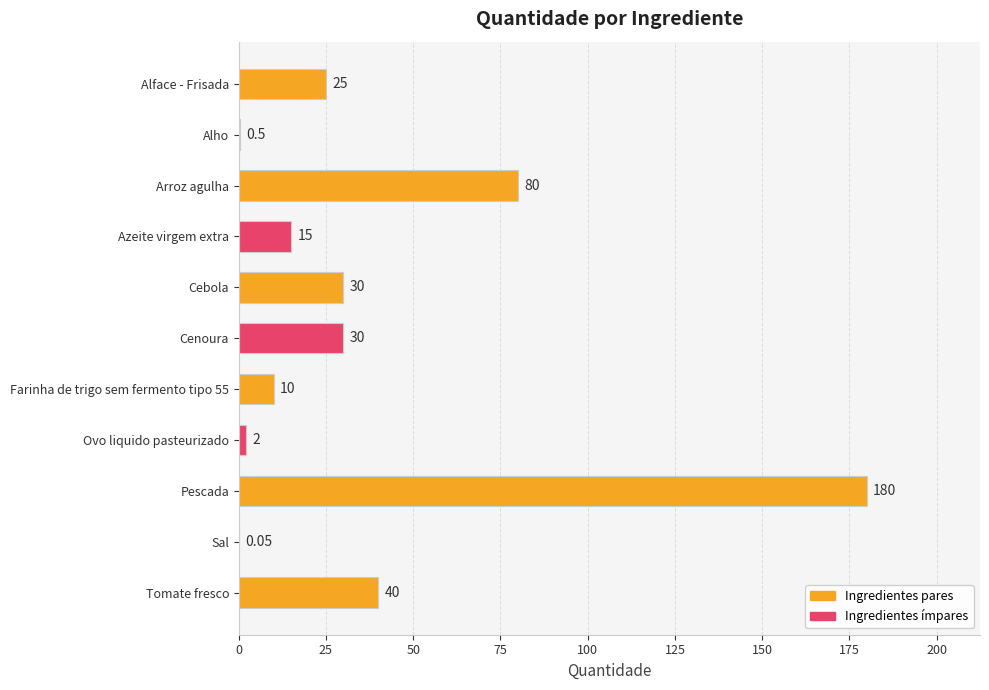

Between Cebola and Arroz agulha, which is larger?

Arroz agulha